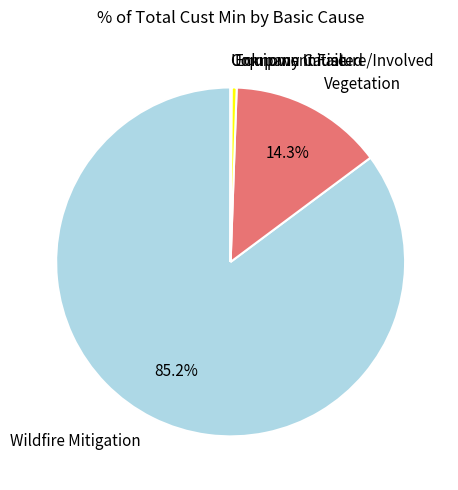

To the nearest percent, what is the average slice percentage?

20%